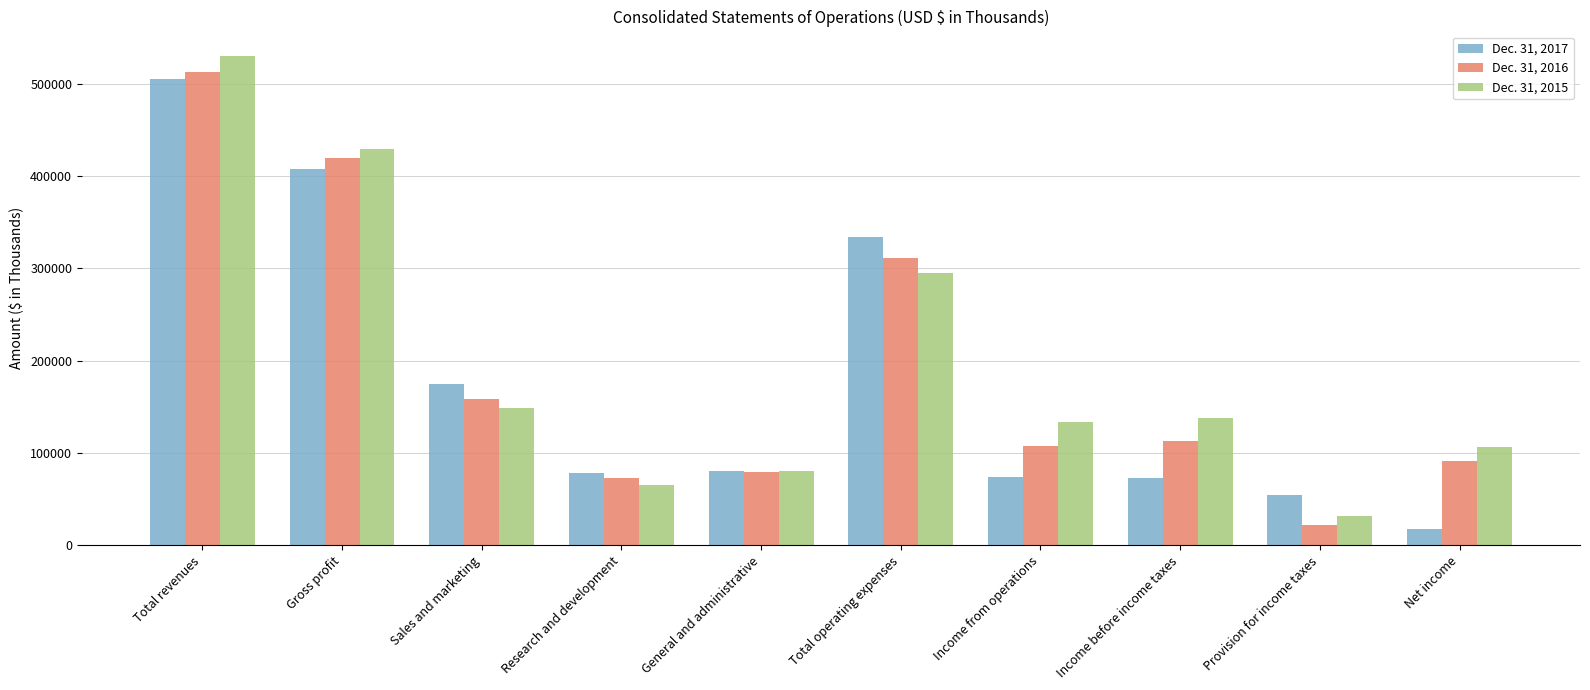

What is the value of the Dec. 31, 2015 bar at the 7th from the left?

134022